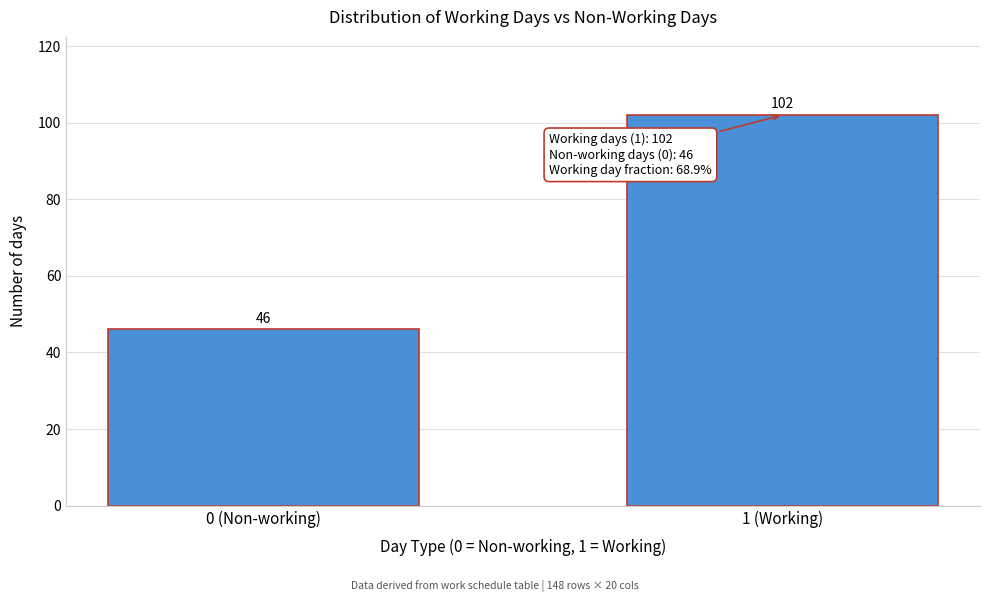

Reading left to right, extract all data points from this chart.

46	102